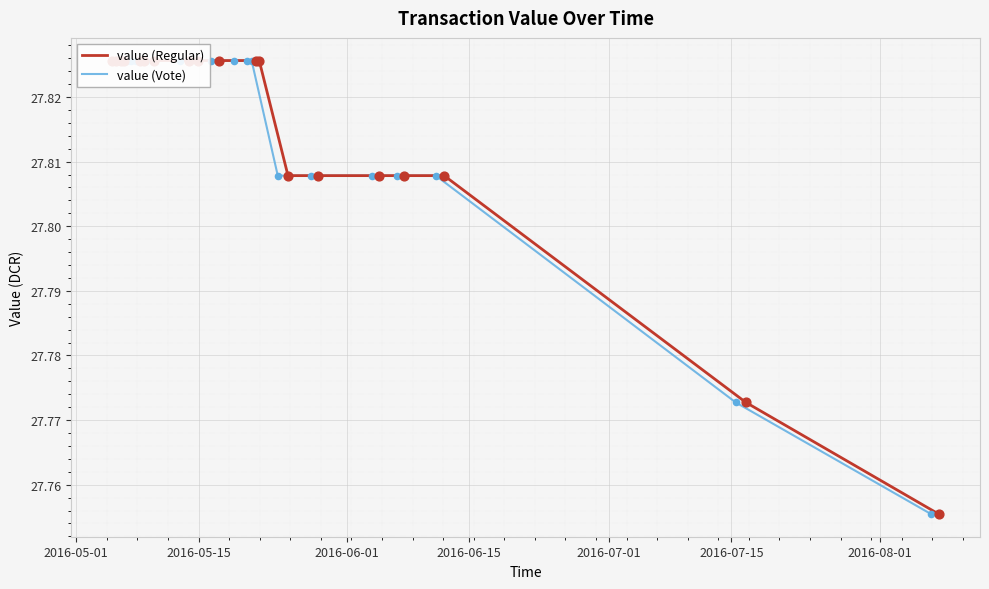

At how many categories does at least one series exceed 27?

19